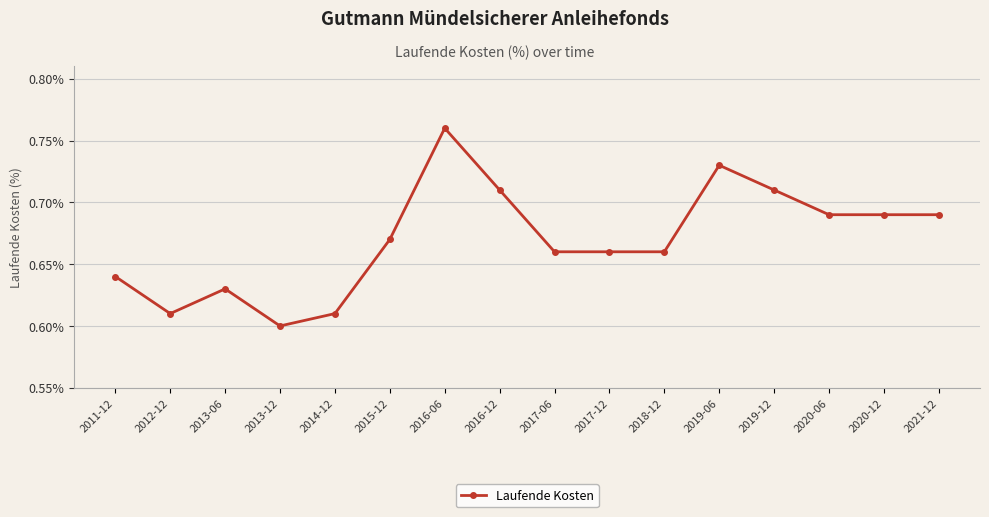

Count the values in the range 0 to 1.

16